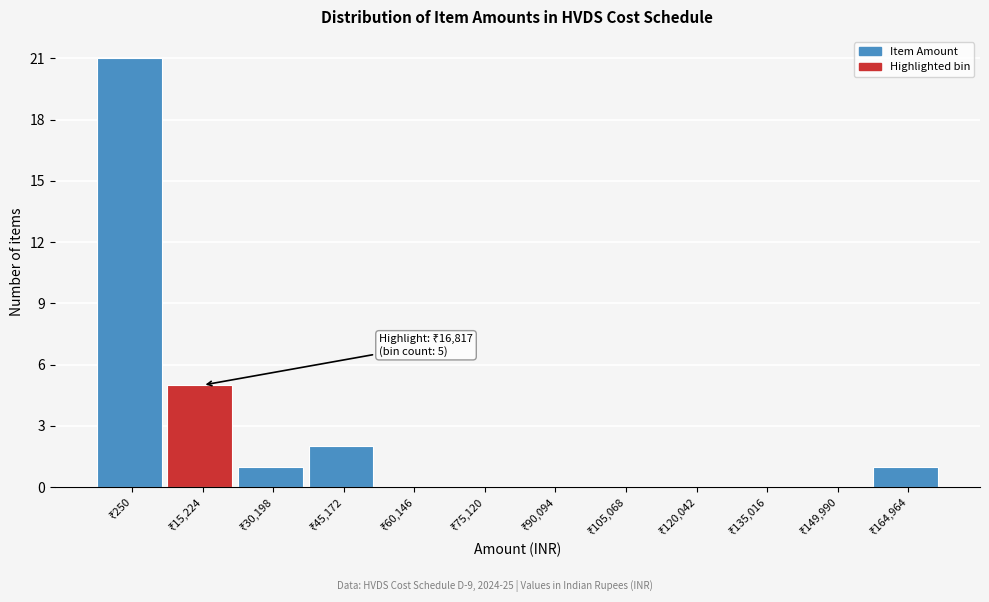

What is the sum of all values?

30